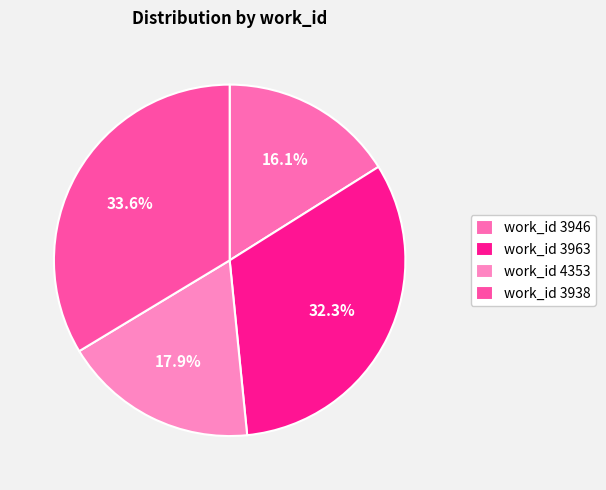

To the nearest percent, what is the difference between the largest and smallest slice percentages?

18%